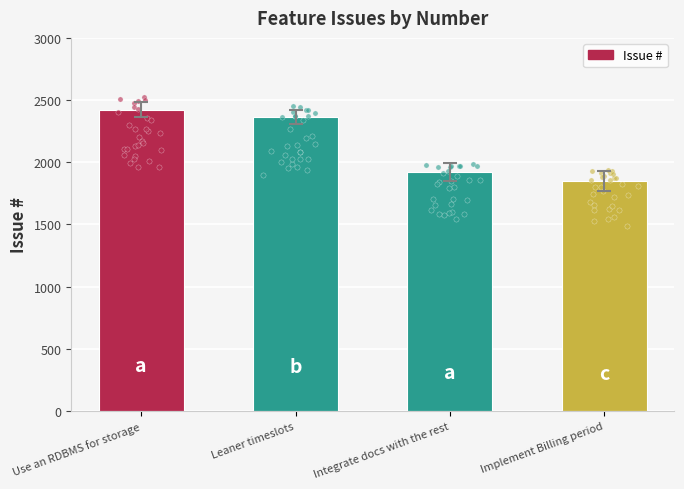

What is the change in value from Use an RDBMS for storage to Implement Billing period?

-571